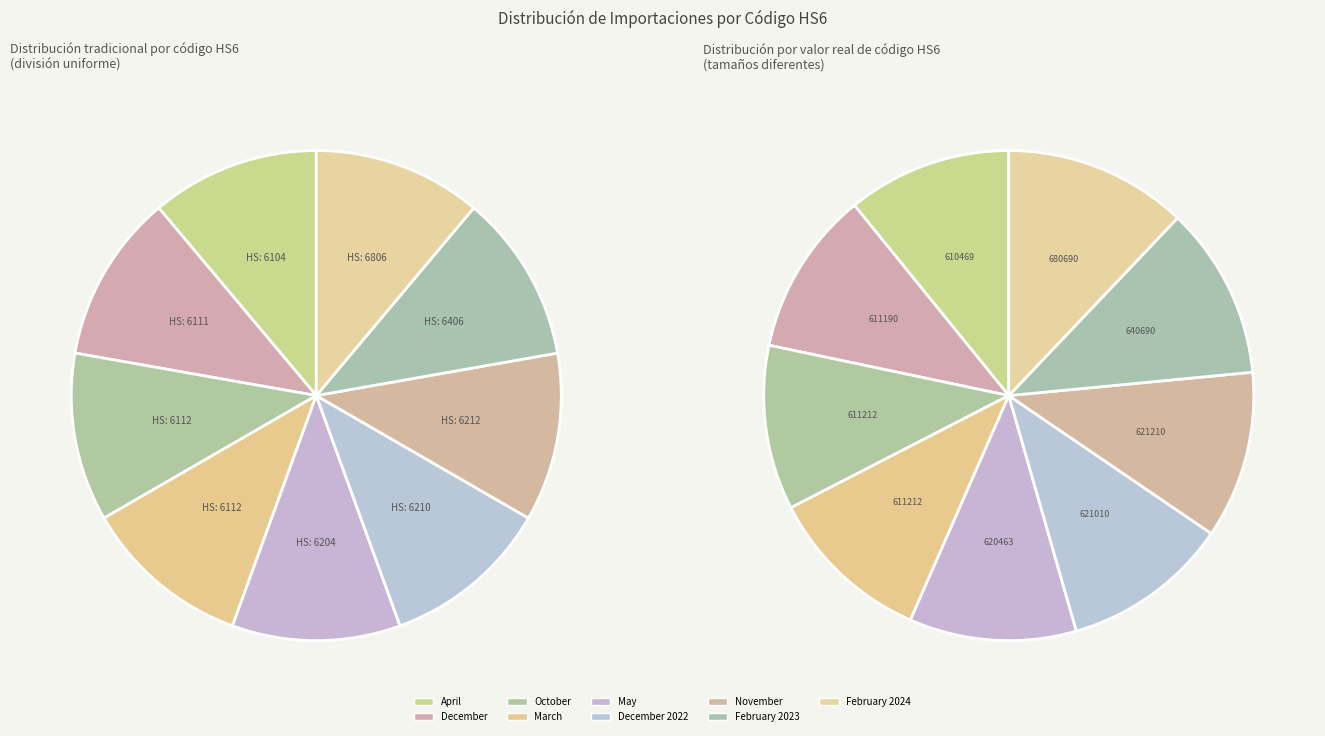

Is the sum of December 2022 and December greater than half?

No